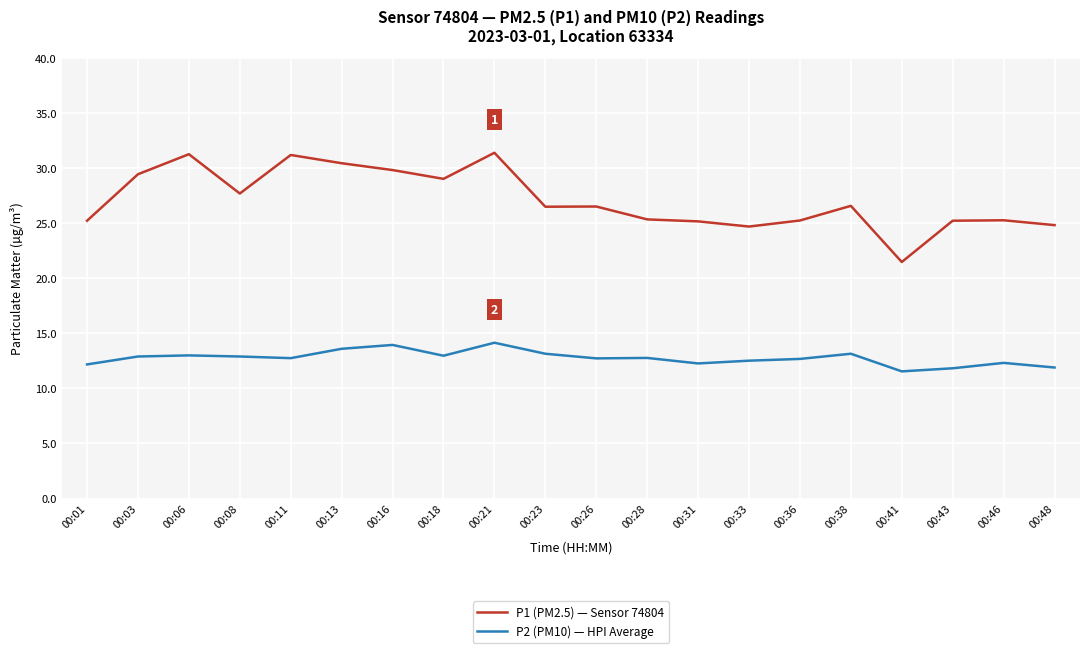

True or false: P2 (PM10) — HPI Average and P1 (PM2.5) — Sensor 74804 intersect in this chart.

False